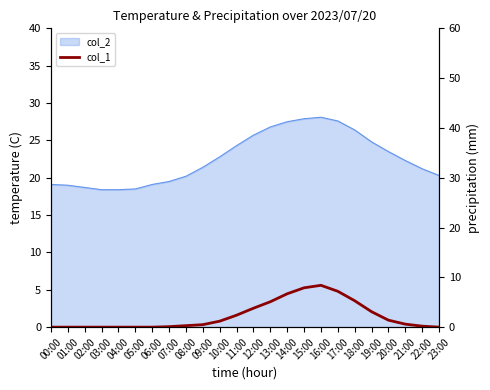

Reading left to right, list all the values displayed in this chart.

00:00=0.0	01:00=0.0	02:00=0.0	03:00=0.0	04:00=0.0	05:00=0.0	06:00=0.0	07:00=0.1	08:00=0.3	09:00=0.5	10:00=1.2	11:00=2.4	12:00=3.8	13:00=5.1	14:00=6.7	15:00=7.9	16:00=8.4	17:00=7.2	18:00=5.3	19:00=3.1	20:00=1.4	21:00=0.6	22:00=0.2	23:00=0.0